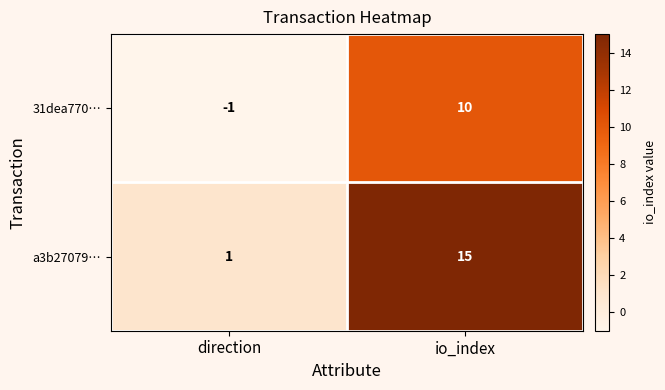

At io_index, list the series in order from smallest to largest.

31dea770…, a3b27079…